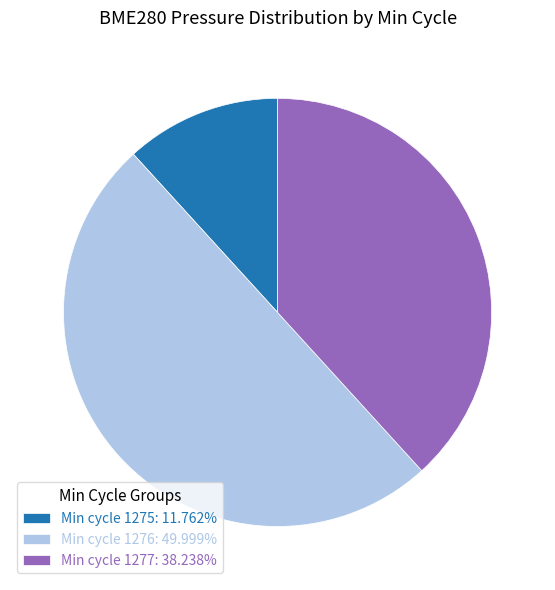

Count the number of slices in the pie.

3